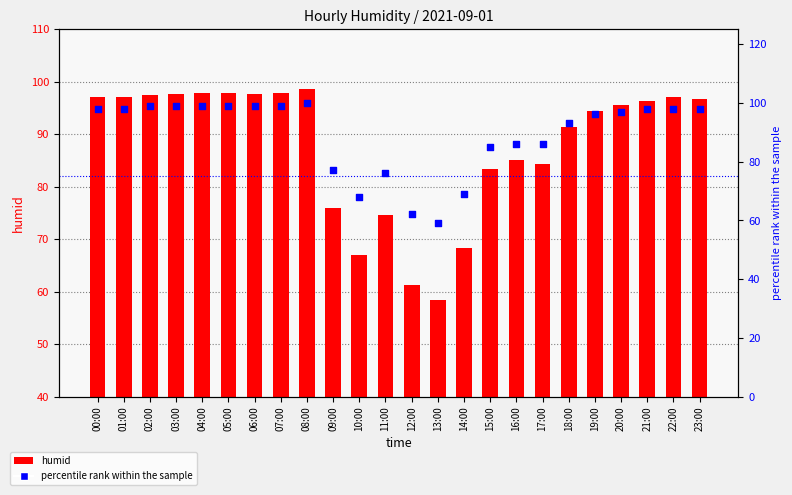

Is the value of percentile rank within the sample at 05:00 greater than the value of humid at 07:00?

Yes